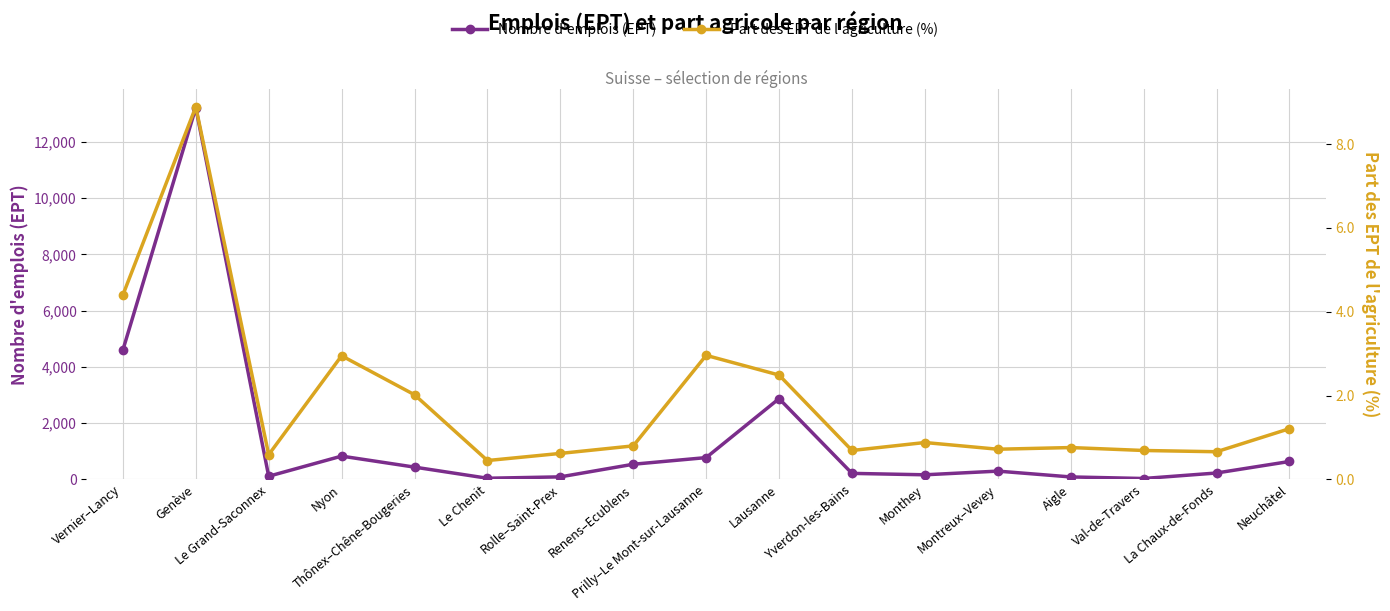

Does the chart have visible grid lines?

Yes